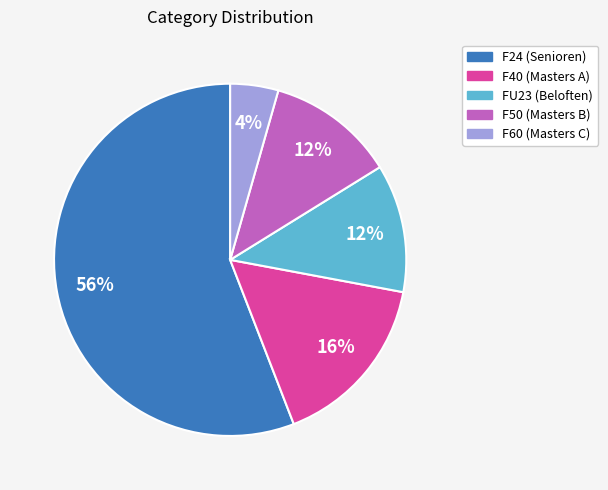

To the nearest percent, what is the average slice percentage?

20%